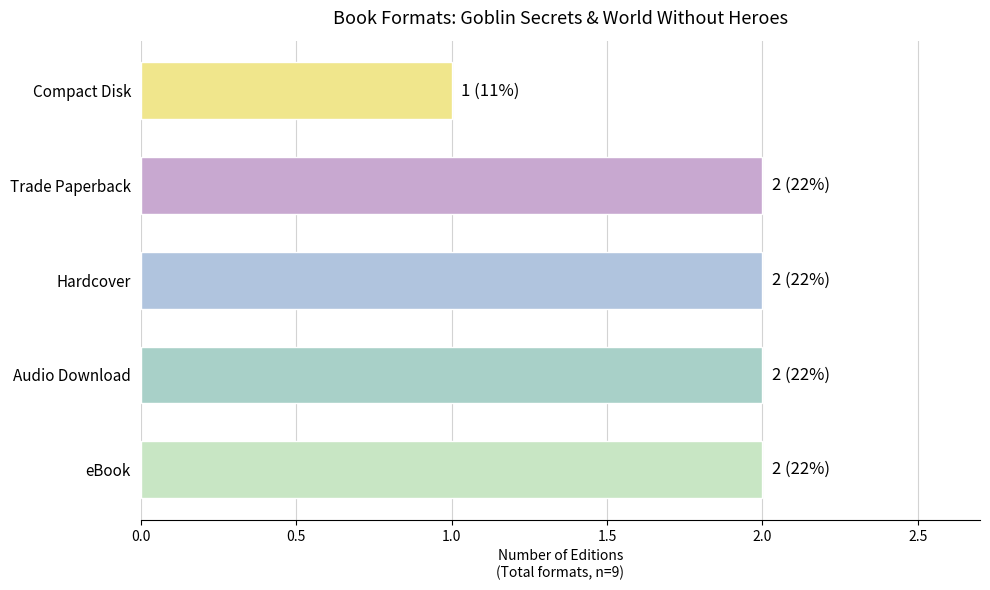

What is the minimum value shown in the chart?

1